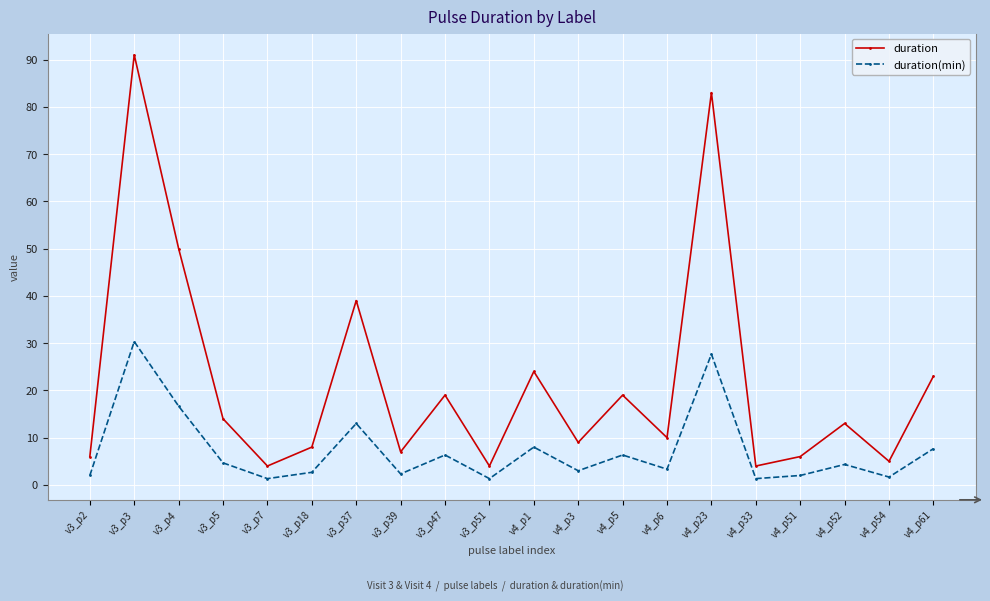

True or false: duration and duration(min) intersect in this chart.

False